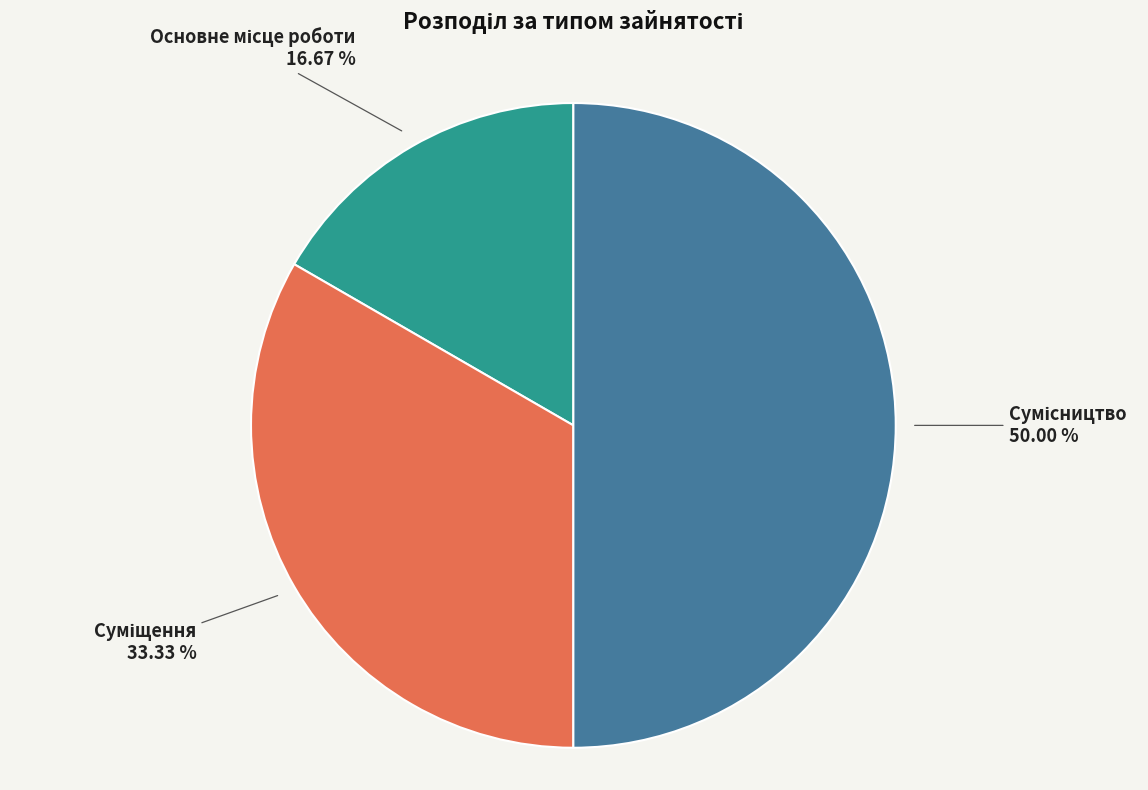

Is Сумісництво the majority of the pie?

No